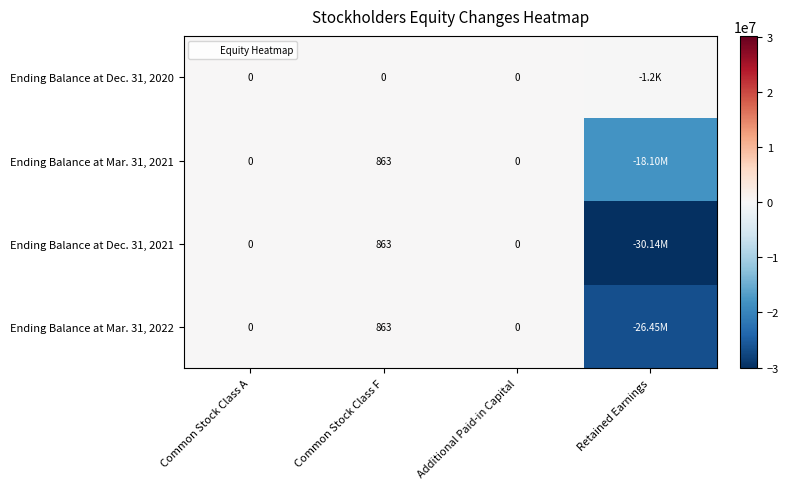

How many values in Ending Balance at Mar. 31, 2021 are above zero?

1